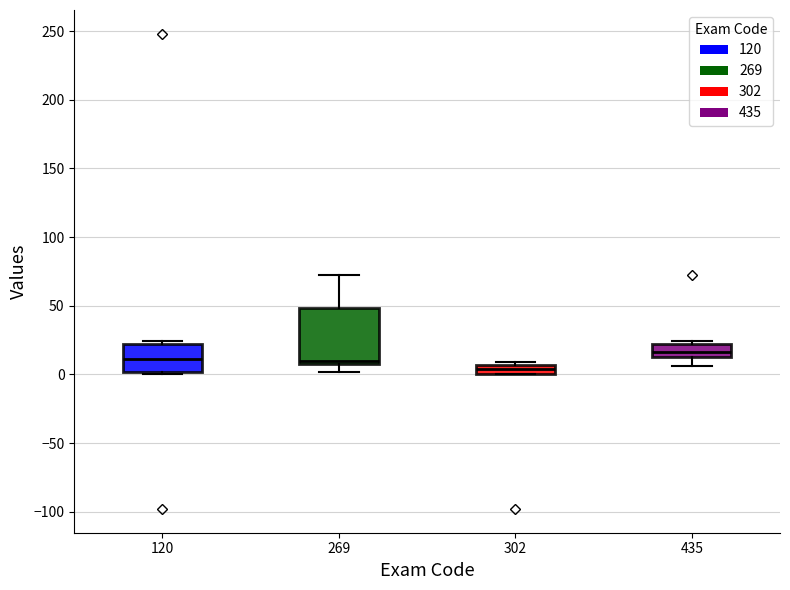

Which box's median line is the highest?

435